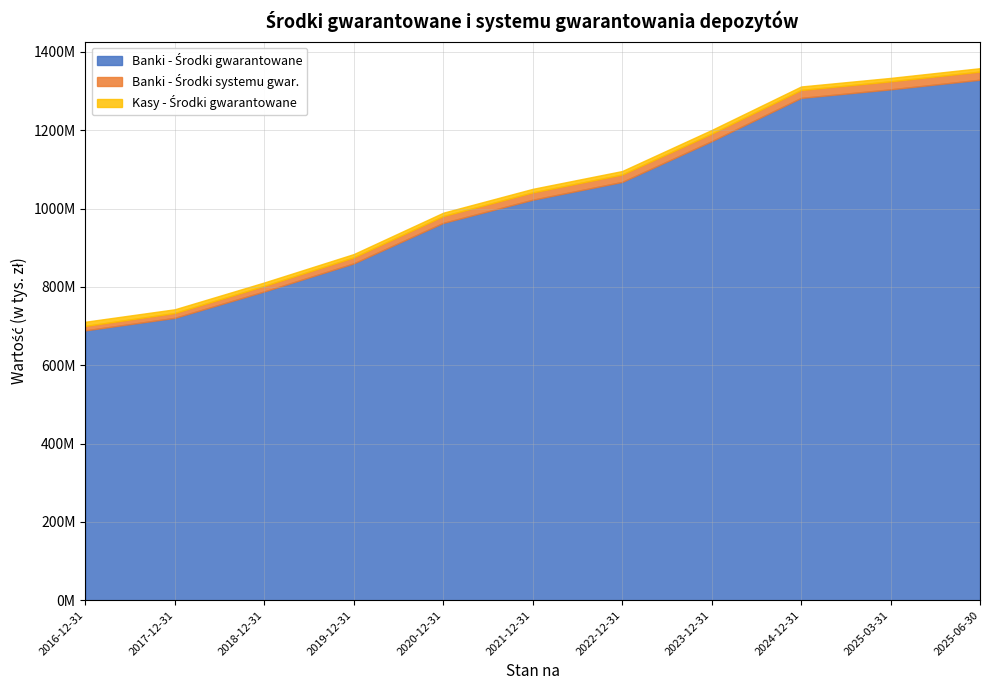

Between 2025-06-30 and 2022-12-31, which is larger?

2025-06-30